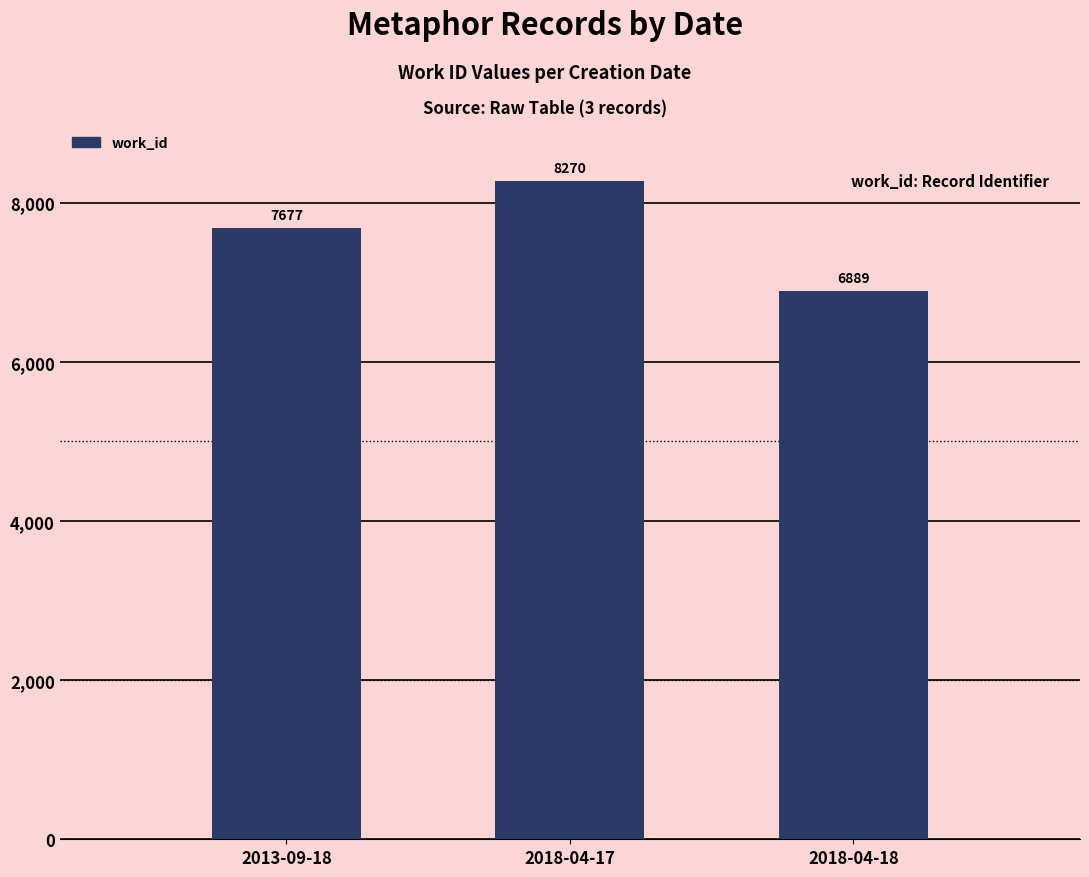

What is the label of the 1st bar from the left?

2013-09-18